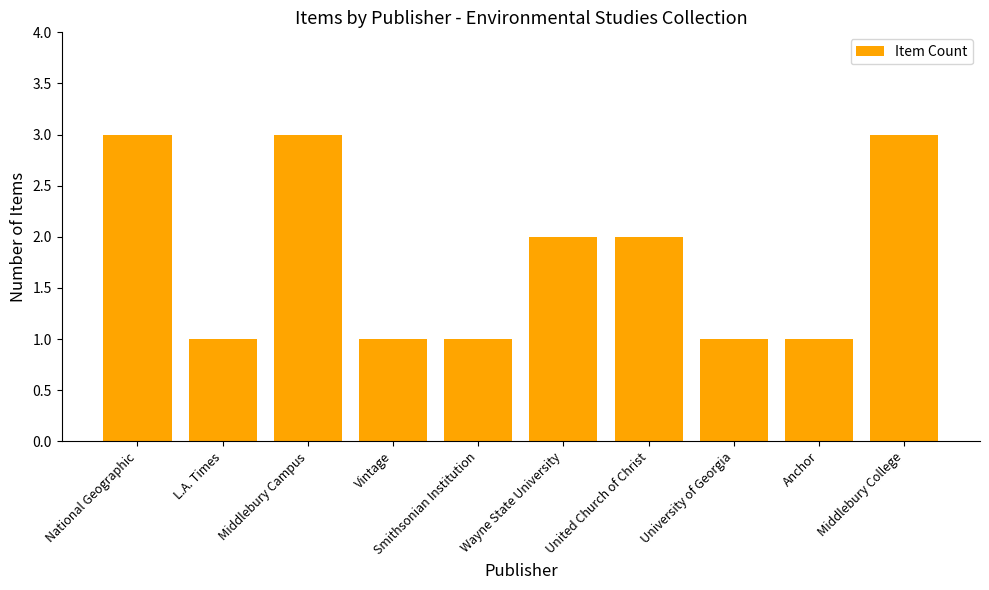

How many series are shown in this chart?

1